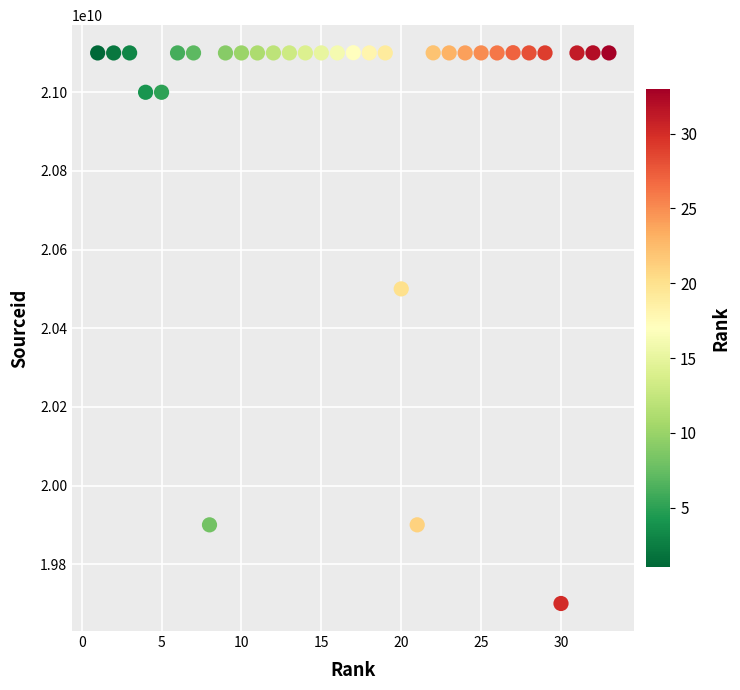

What Y value in the scatter plot is closest to 20400492037?

20500195122